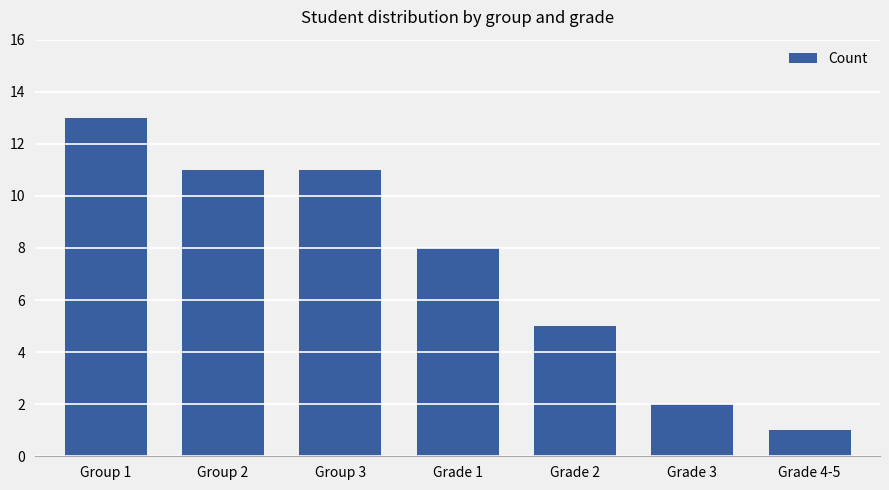

What is the maximum value shown in the chart?

13